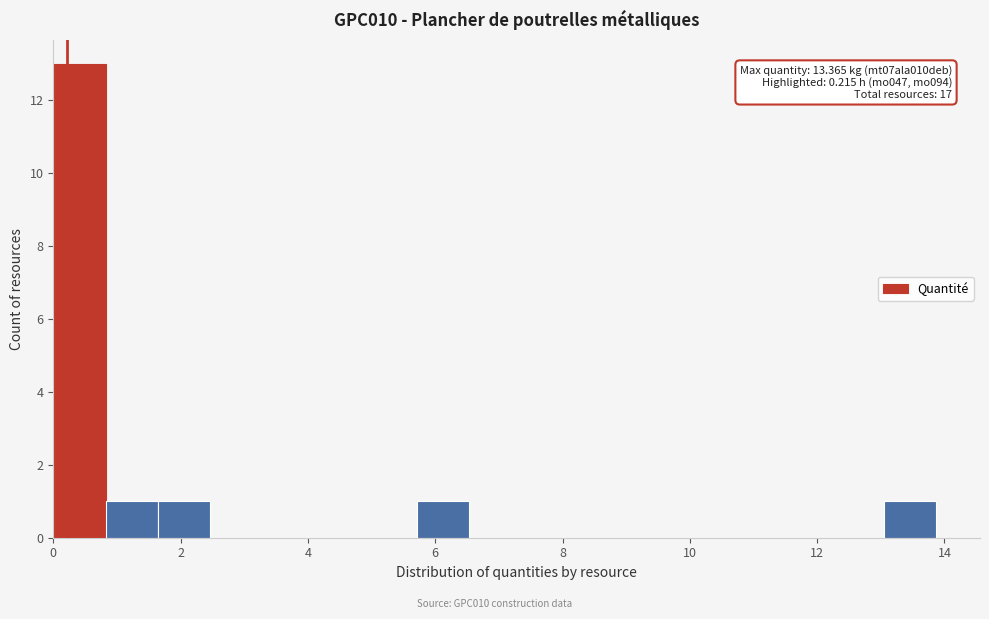

Which range on the x-axis has the tallest bar?

0.0 to 0.8